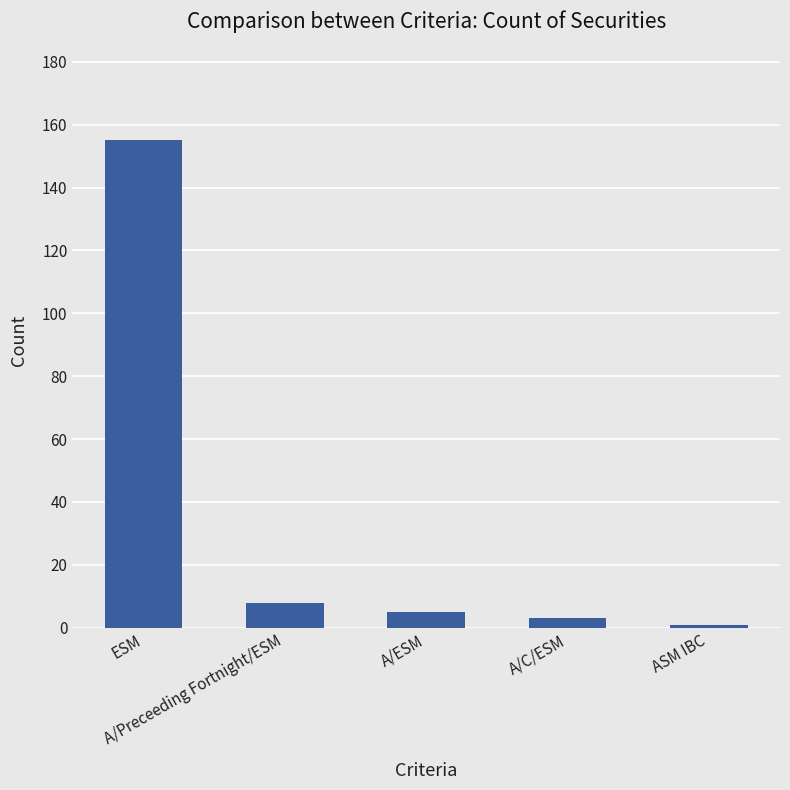

Between A/Preceeding Fortnight/ESM and A/C/ESM, which is larger?

A/Preceeding Fortnight/ESM